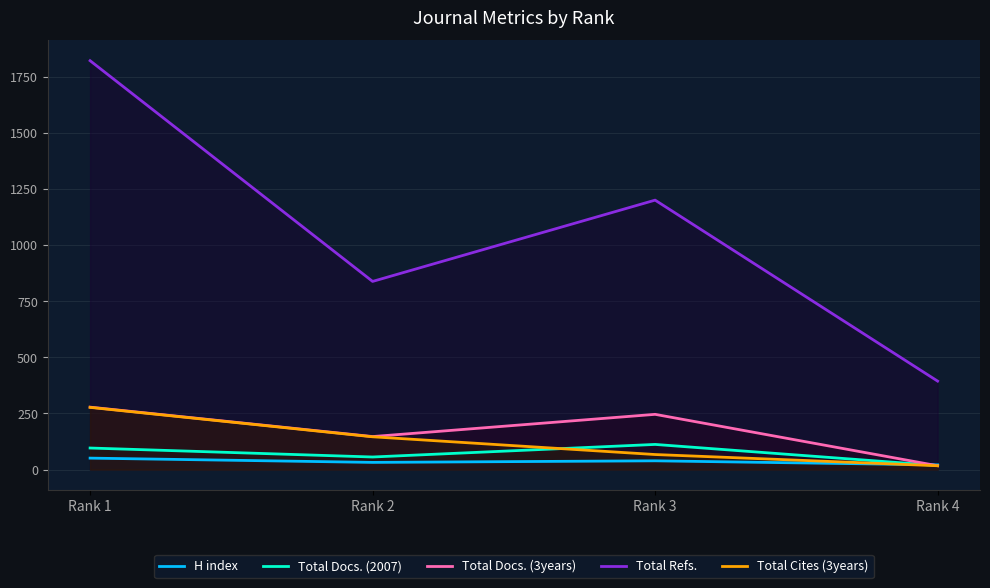

Which series has the largest total across all categories?

Total Refs.